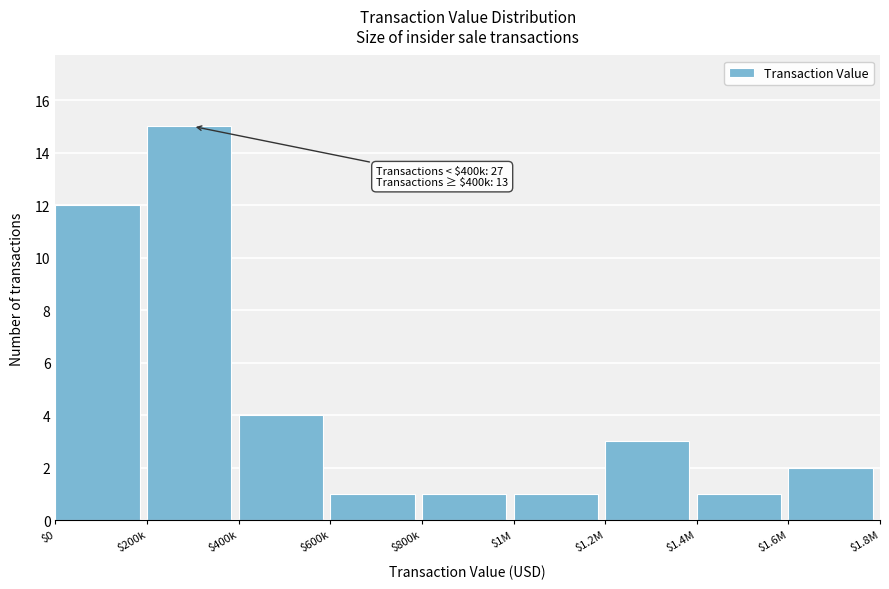

Reading left to right, list all the values displayed in this chart.

12	15	4	1	1	1	3	1	2